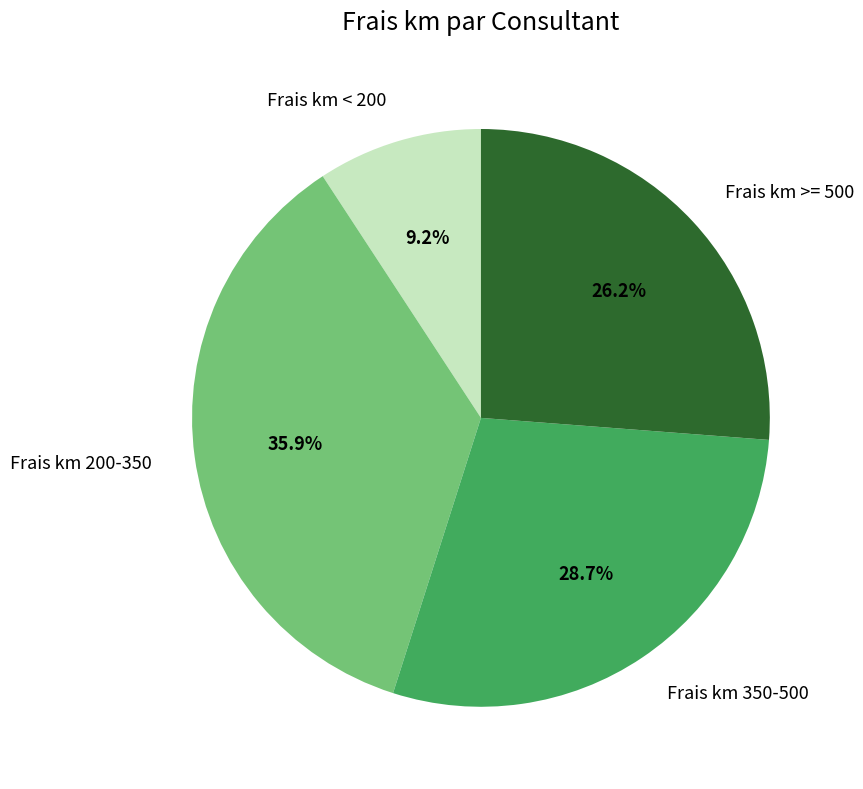

Rank the categories by value from lowest to highest.

Frais km < 200, Frais km >= 500, Frais km 350-500, Frais km 200-350